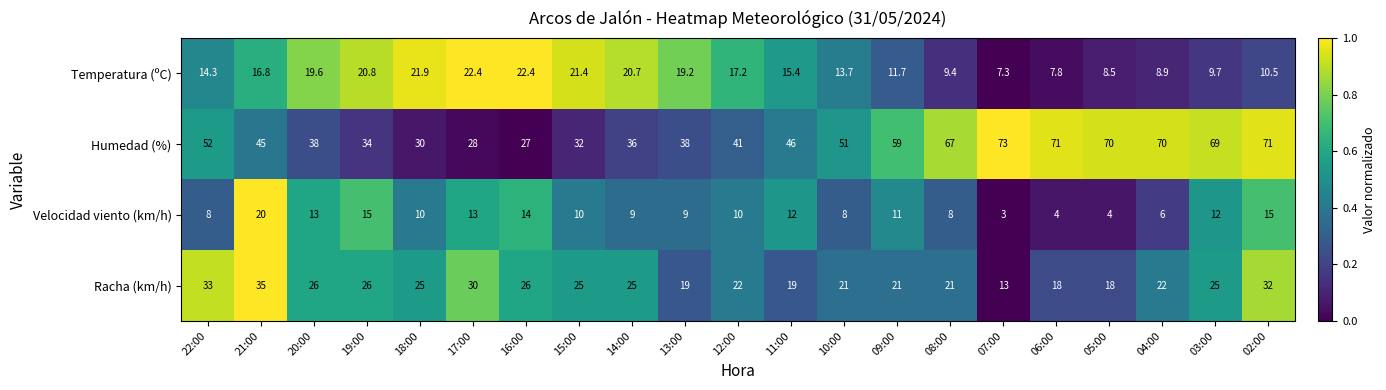

At which category does the chart reach its minimum across all series?

07:00